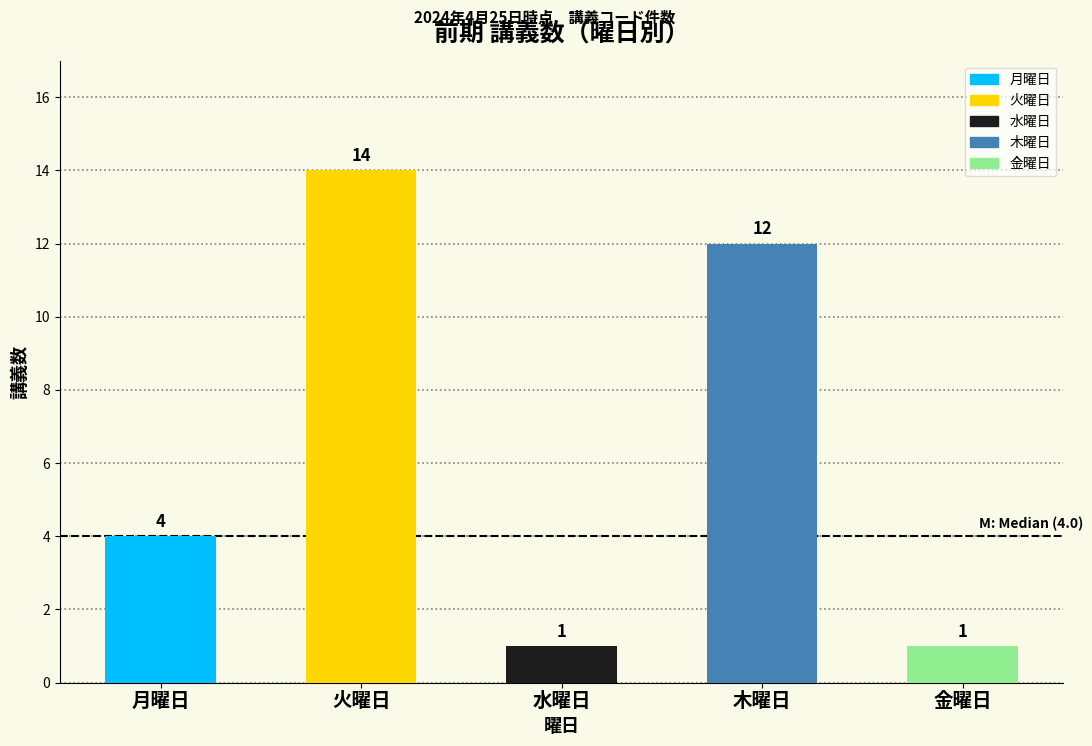

What is the difference between the values at 水曜日 and 木曜日?

11